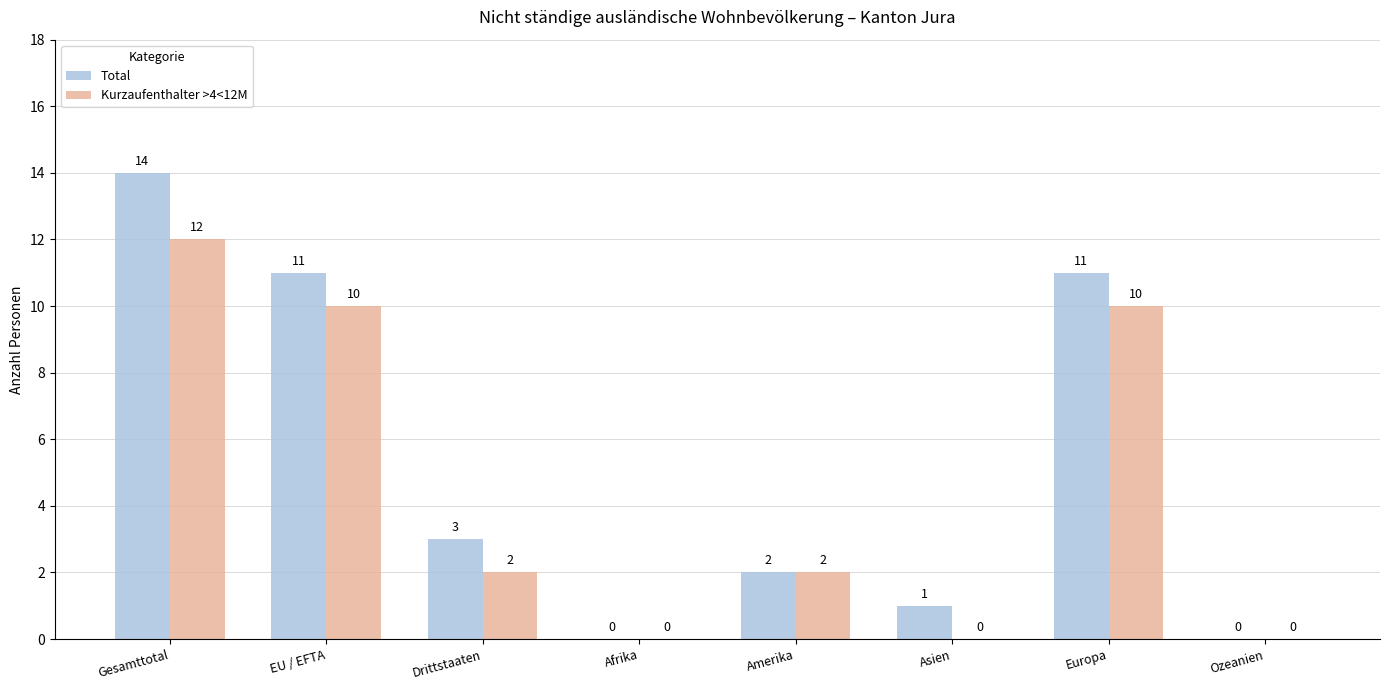

What is the highest value of the Kurzaufenthalter >4<12M series?

12